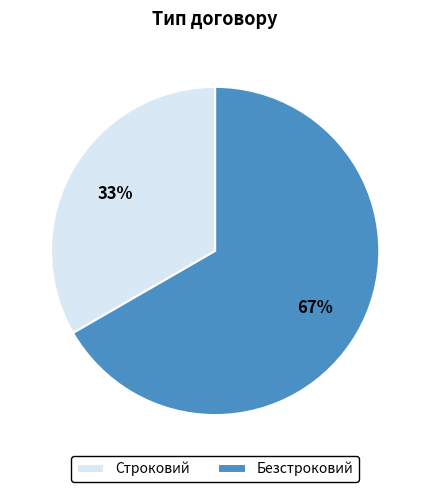

True or false: Безстроковий accounts for 67% of the total.

True